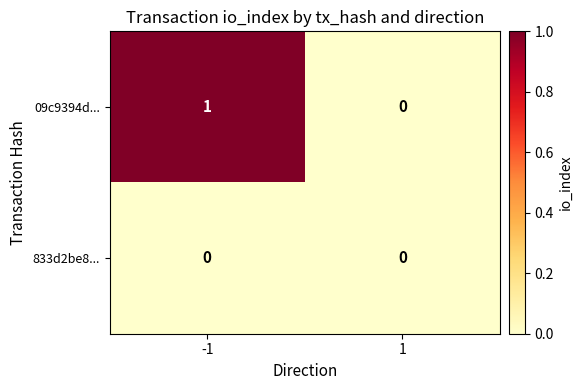

Is the value of 09c9394d... at -1 greater than the value of 833d2be8... at -1?

Yes